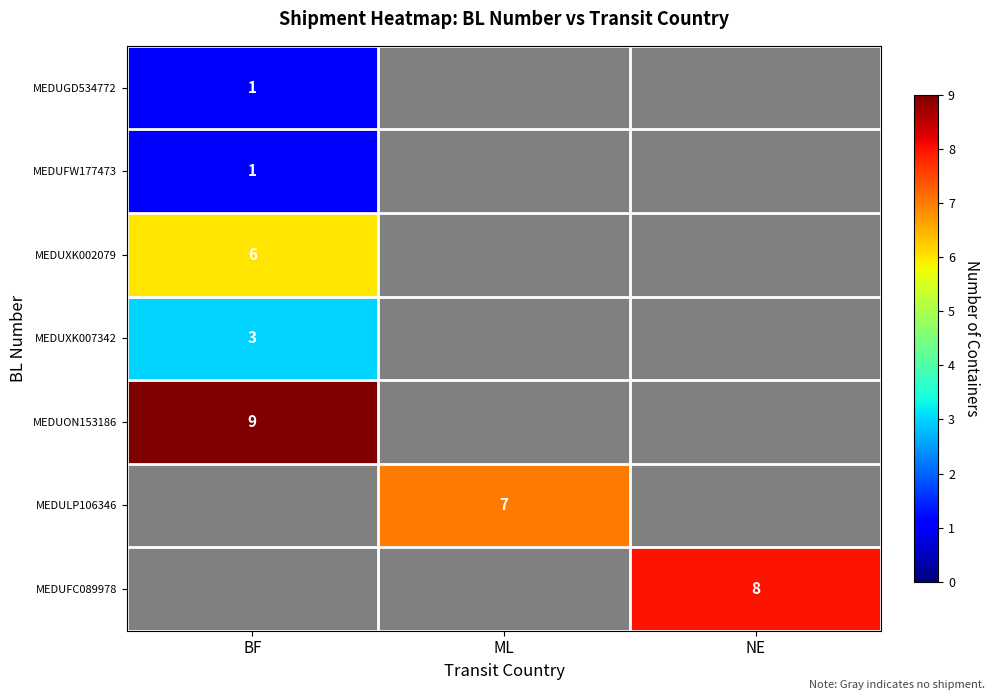

What is the approximate value of MEDUXK007342 at BF?

3.0